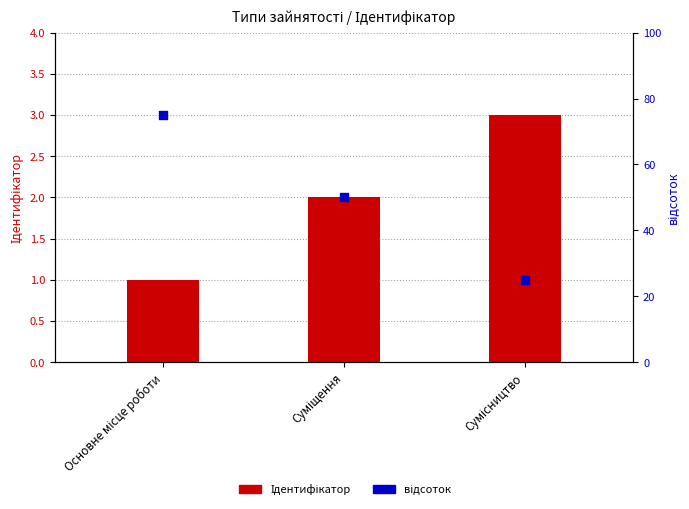

Which series contains the highest Y value?

відсоток